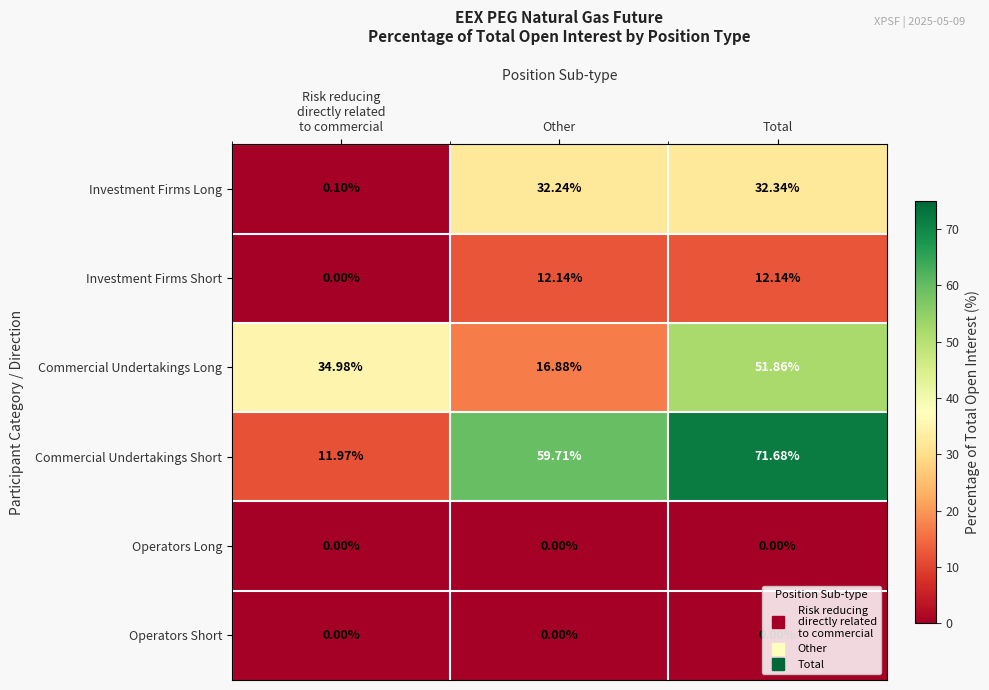

Which category has the highest value across all series?

Total